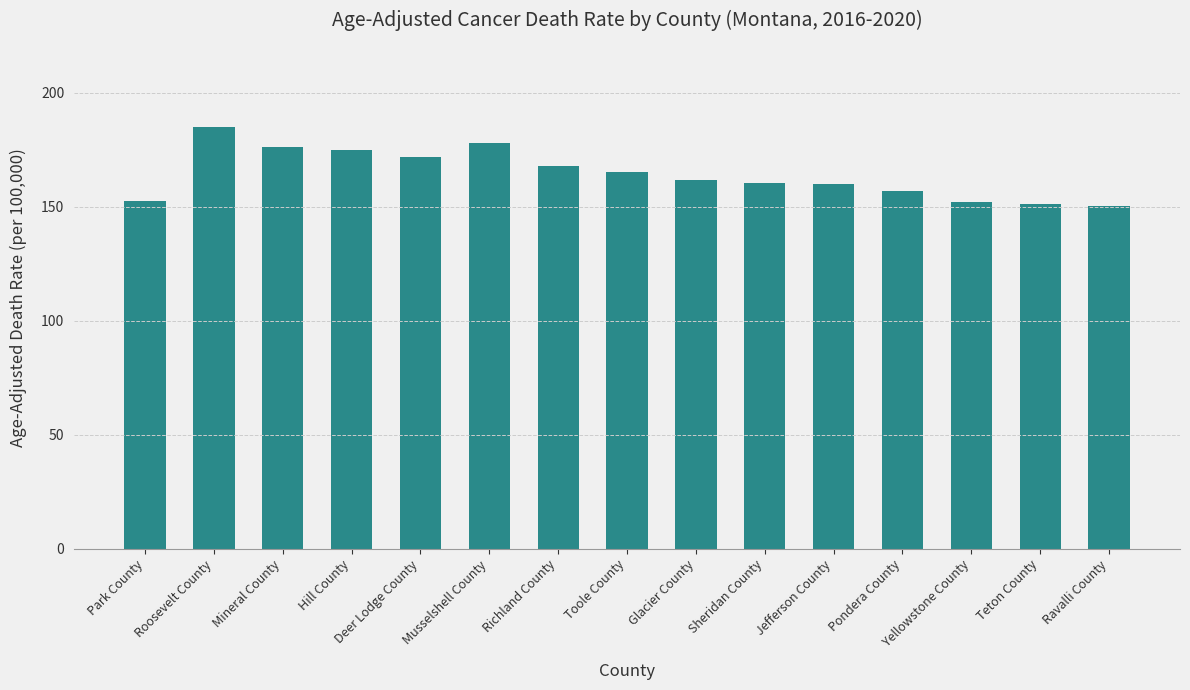

What is the value of the 7th bar from the left?

167.9